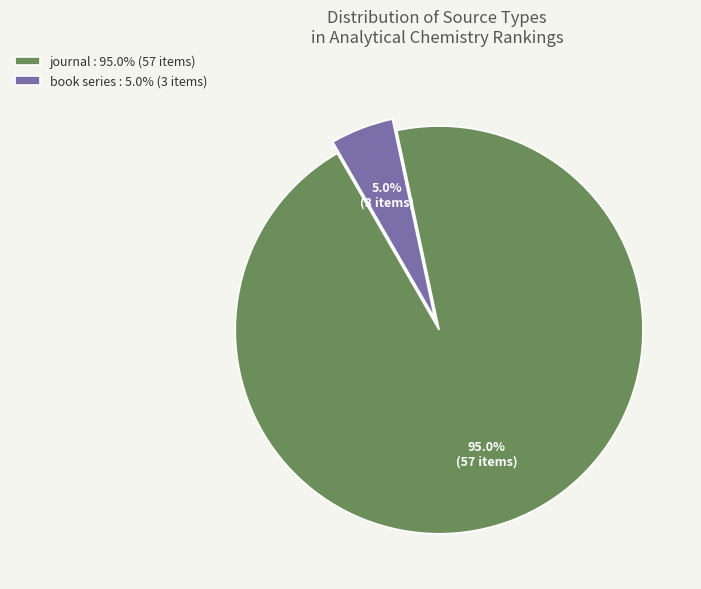

Combined, what portion of the pie is book series and journal?

100.0%